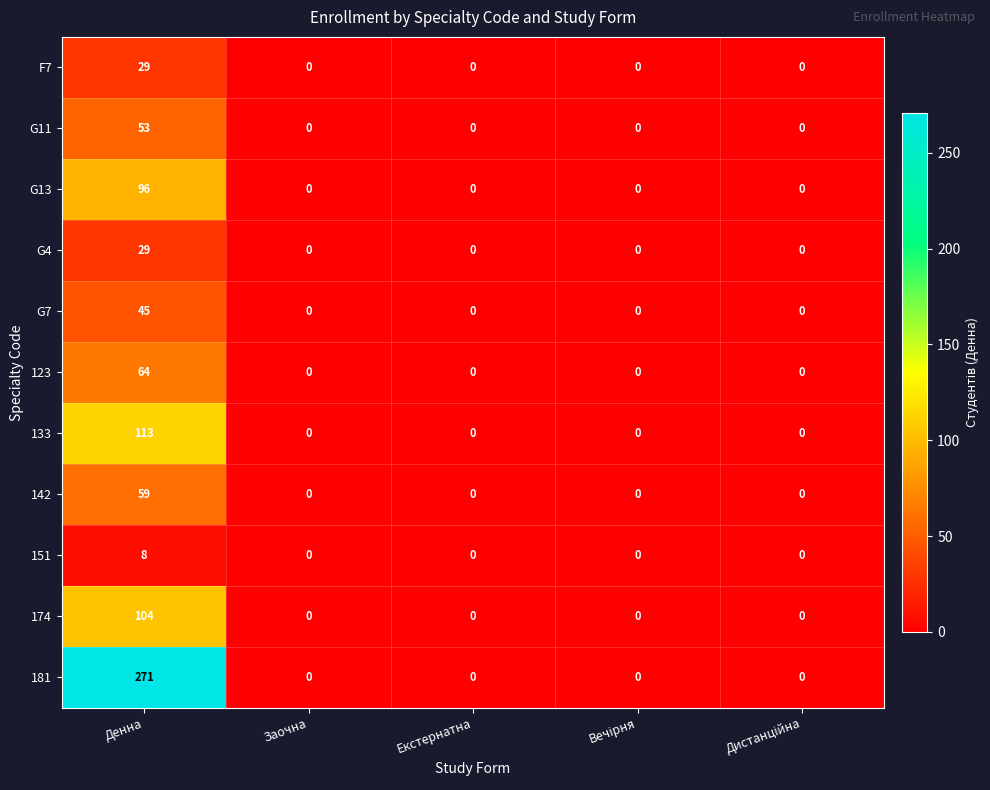

The value of 123 at Екстернатна is -19. True or false?

False